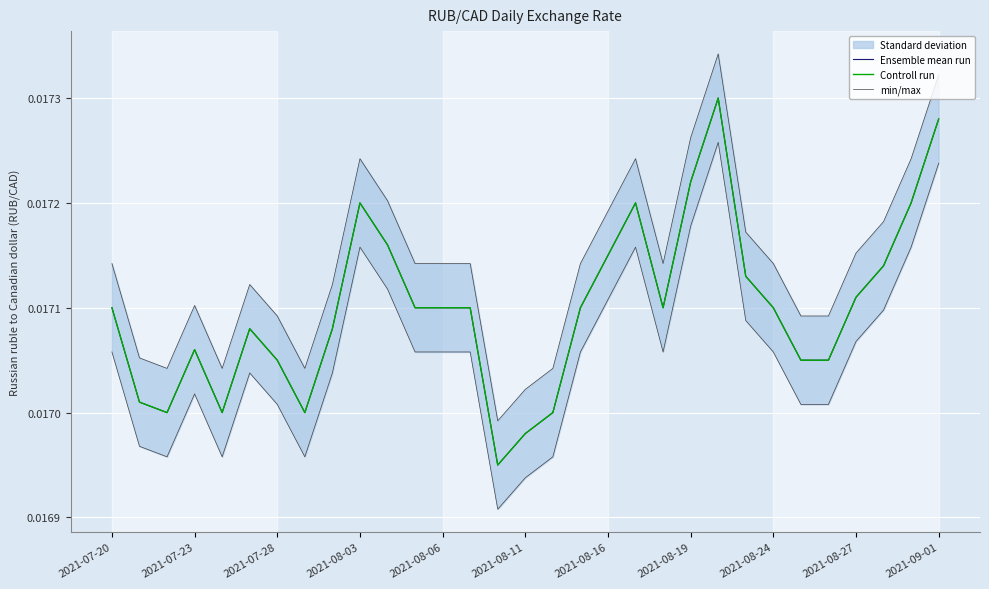

Which series has the widest spread of values?

Ensemble mean run